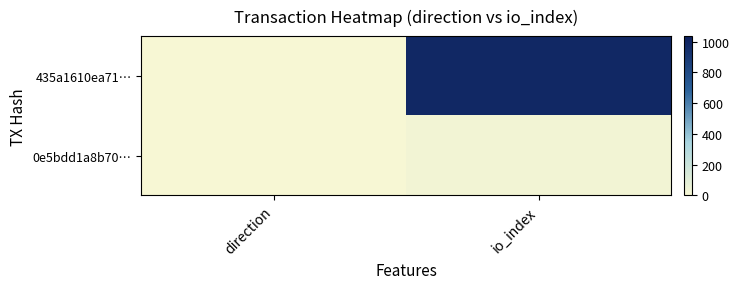

Reading left to right, transcribe all the data shown in this chart.

435a1610ea71…: direction=1	io_index=986
0e5bdd1a8b70…: direction=1	io_index=24